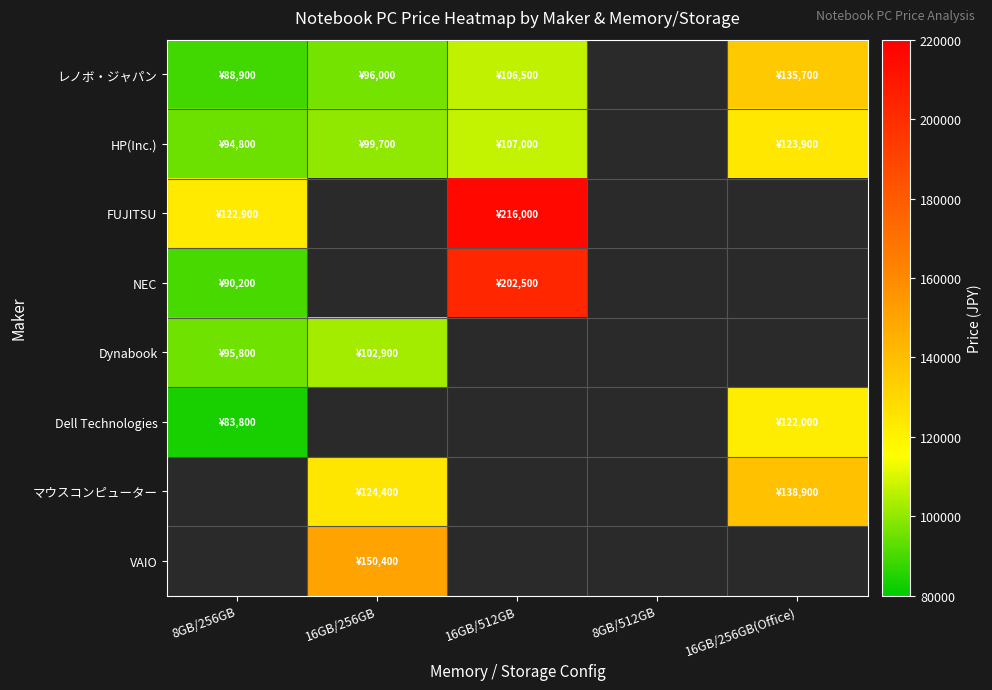

Reading right to left, what are all the values shown in this chart?

レノボ・ジャパン: 16GB/256GB(Office)=135700	8GB/512GB=0	16GB/512GB=106500	16GB/256GB=96000	8GB/256GB=88900
HP(Inc.): 16GB/256GB(Office)=123900	8GB/512GB=0	16GB/512GB=107000	16GB/256GB=99700	8GB/256GB=94800
FUJITSU: 16GB/256GB(Office)=0	8GB/512GB=0	16GB/512GB=216000	16GB/256GB=0	8GB/256GB=122900
NEC: 16GB/256GB(Office)=0	8GB/512GB=0	16GB/512GB=202500	16GB/256GB=0	8GB/256GB=90200
Dynabook: 16GB/256GB(Office)=0	8GB/512GB=0	16GB/512GB=0	16GB/256GB=102900	8GB/256GB=95800
Dell Technologies: 16GB/256GB(Office)=122000	8GB/512GB=0	16GB/512GB=0	16GB/256GB=0	8GB/256GB=83800
マウスコンピューター: 16GB/256GB(Office)=138900	8GB/512GB=0	16GB/512GB=0	16GB/256GB=124400	8GB/256GB=0
VAIO: 16GB/256GB(Office)=0	8GB/512GB=0	16GB/512GB=0	16GB/256GB=150400	8GB/256GB=0